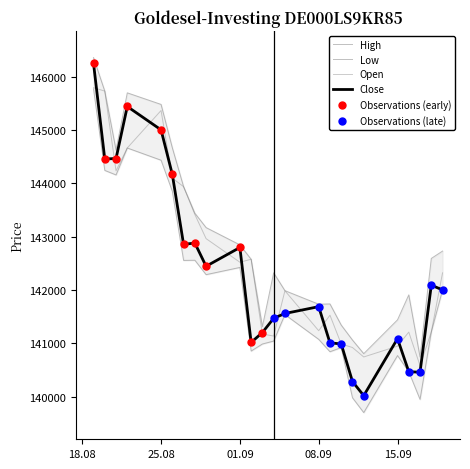

Which series has the largest total across all categories?

High